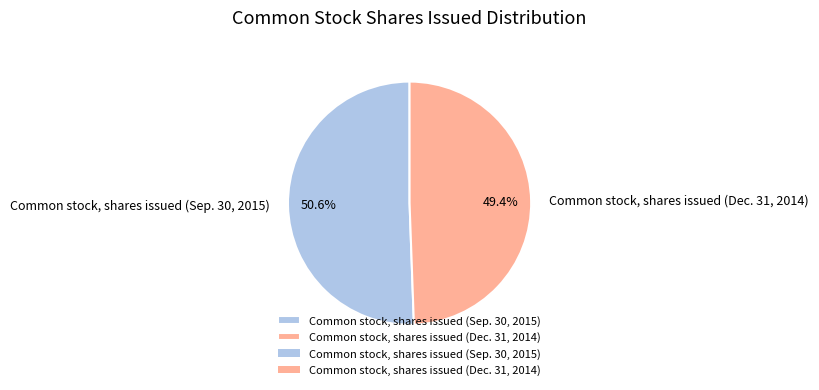

To the nearest percent, what is the combined percentage of Common stock, shares issued (Dec. 31, 2014) and Common stock, shares issued (Sep. 30, 2015)?

100%